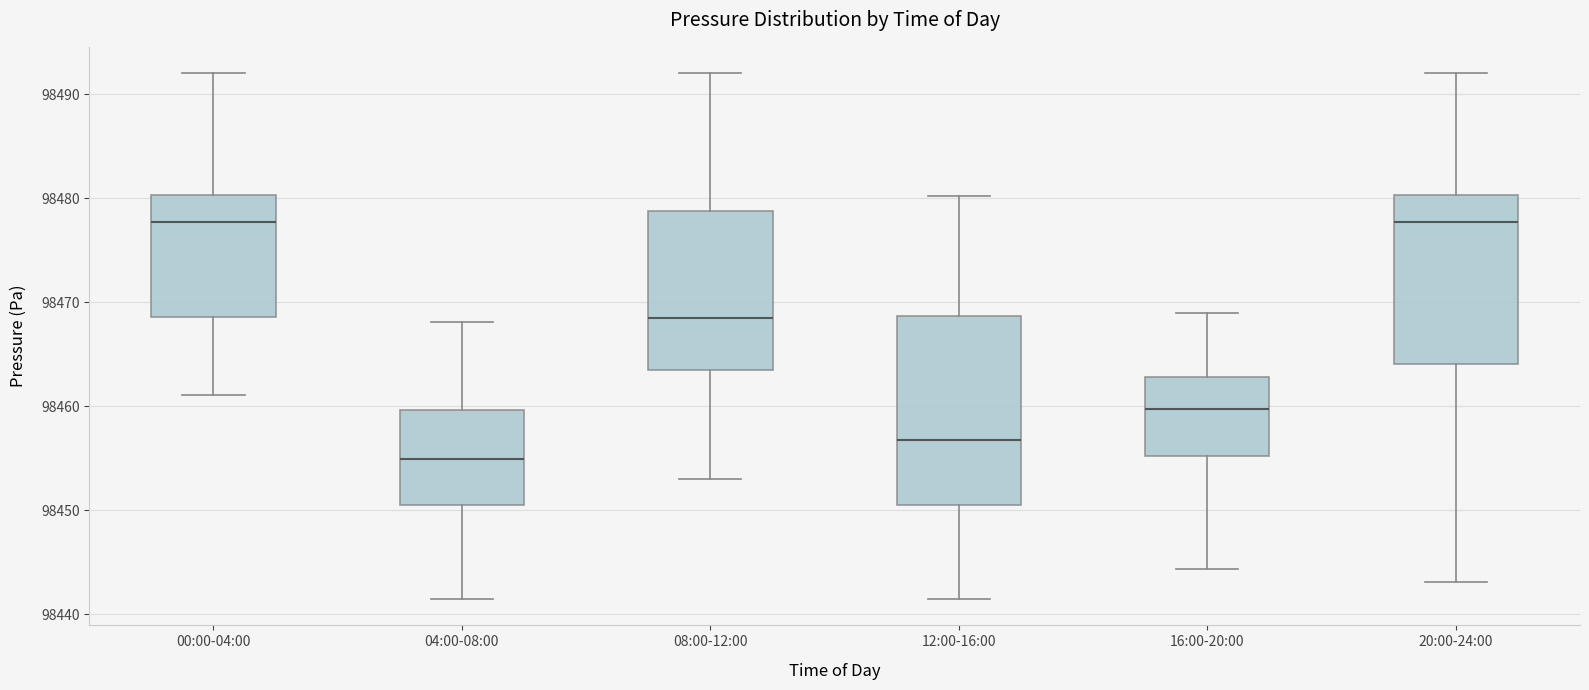

Reading left to right, read every box against the y-axis: the position of its median line, the range the box covers, and the ends of its whiskers. The values are not printed on the chart, so give them approximately, as read against the axis.

00:00-04:00: median 98478, box 98469 to 98480, whiskers 98461 to 98492
04:00-08:00: median 98455, box 98451 to 98460, whiskers 98441 to 98468
08:00-12:00: median 98469, box 98464 to 98479, whiskers 98453 to 98492
12:00-16:00: median 98457, box 98451 to 98469, whiskers 98441 to 98480
16:00-20:00: median 98460, box 98455 to 98463, whiskers 98444 to 98469
20:00-24:00: median 98478, box 98464 to 98480, whiskers 98443 to 98492